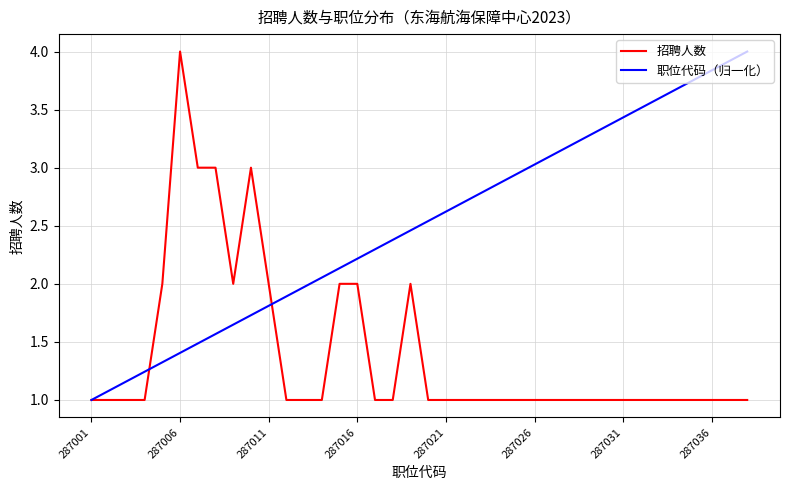

Rank the series by their average value, from lowest to highest.

招聘人数, 职位代码（归一化）